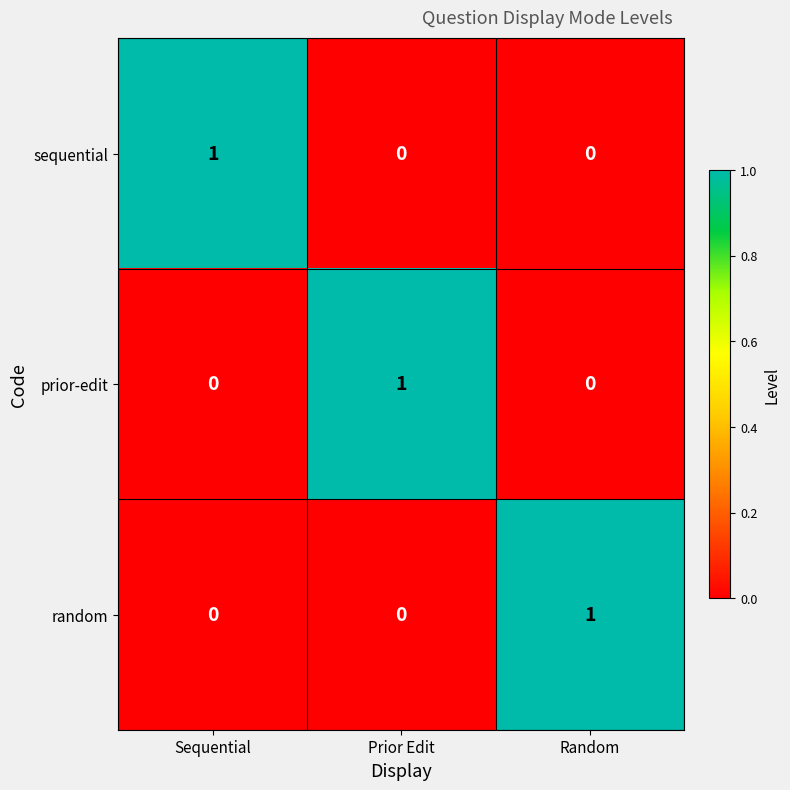

What is the spread (max minus min) of values at Sequential?

1